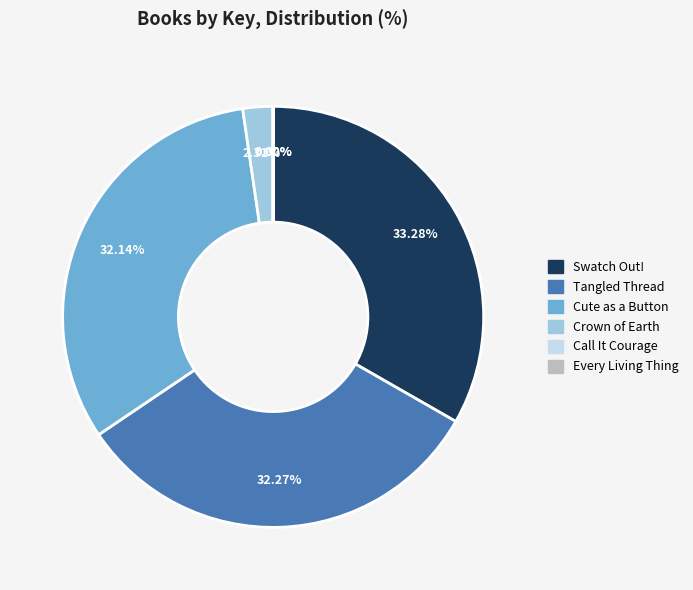

Do Cute as a Button and Swatch Out! together represent more than half of the pie?

Yes